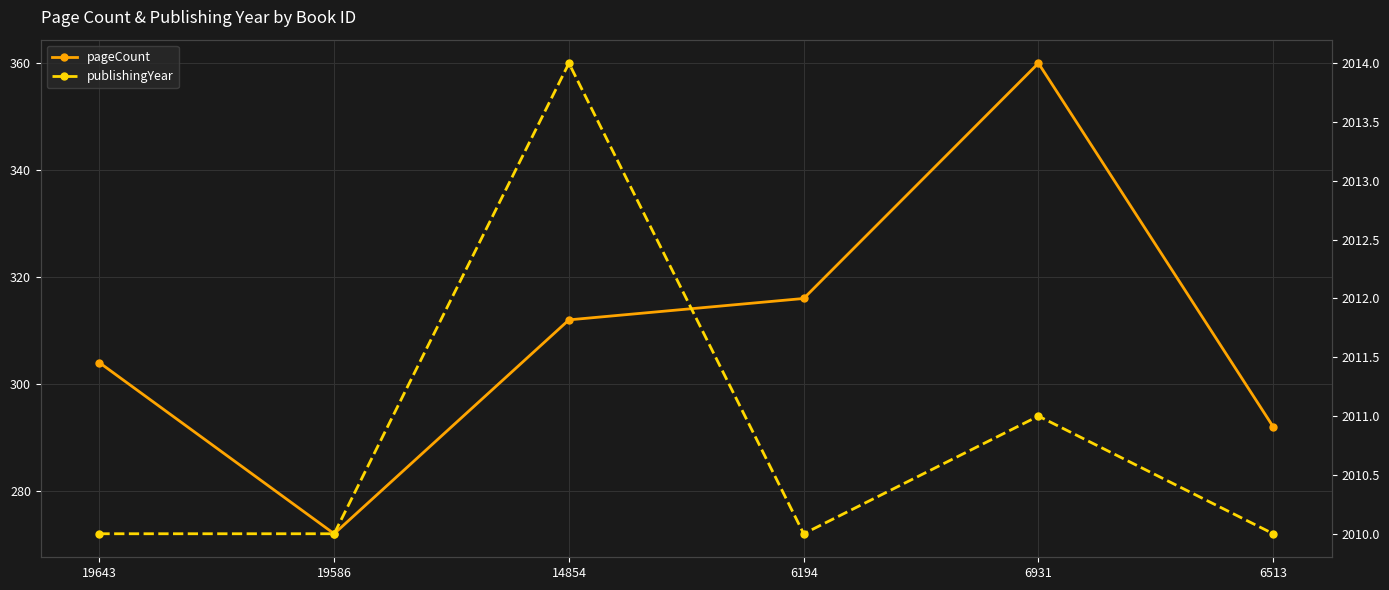

How many data points in publishingYear are above 2010?

2